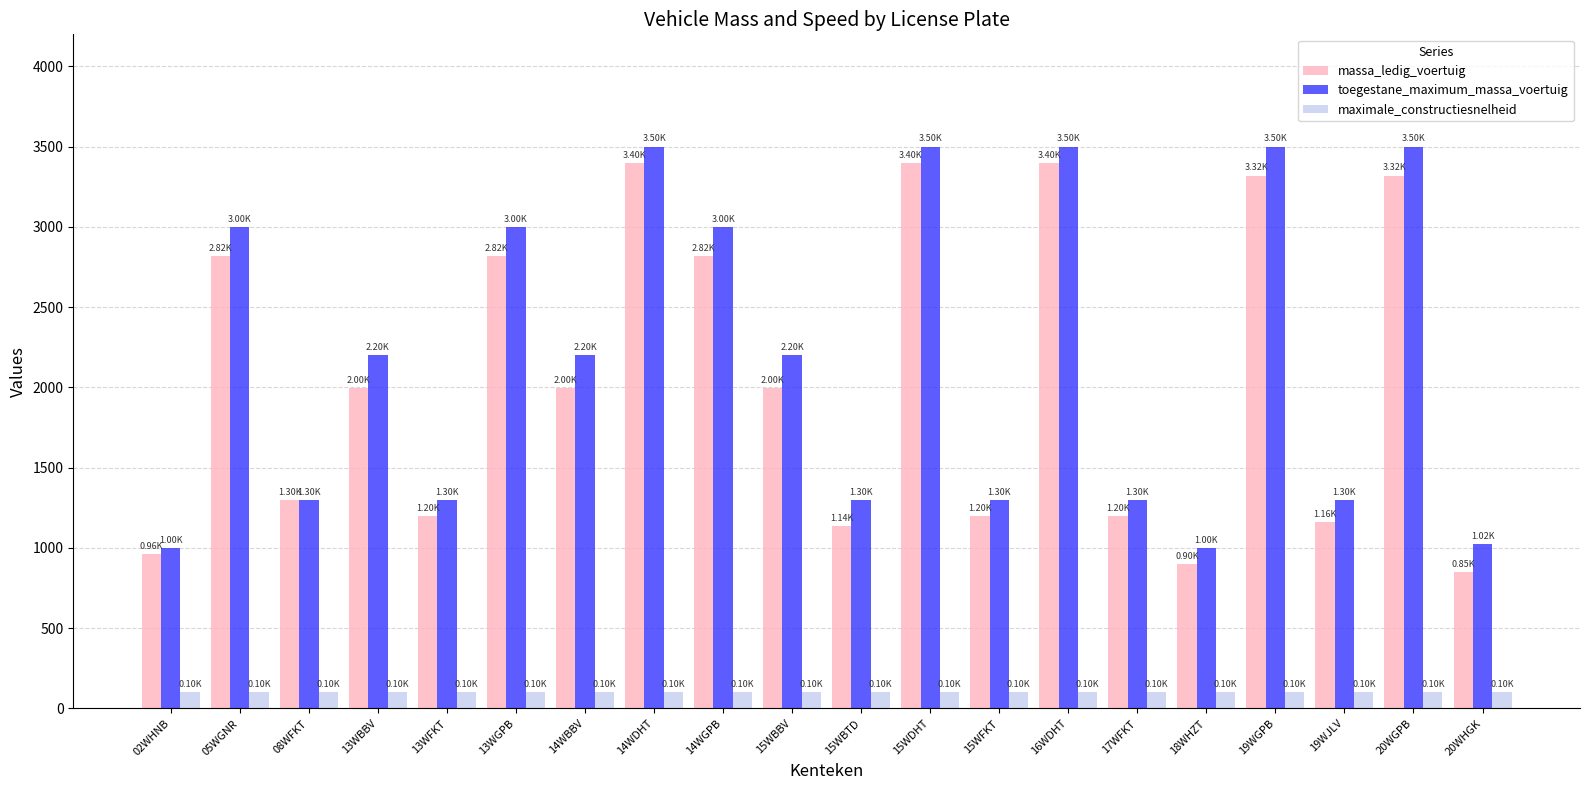

The value of toegestane_maximum_massa_voertuig at 13WBBV is 1058. True or false?

False